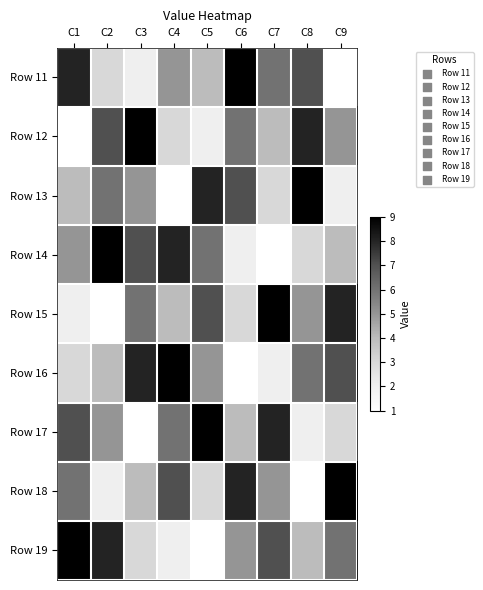

Which label corresponds to the largest value in the chart?

C6